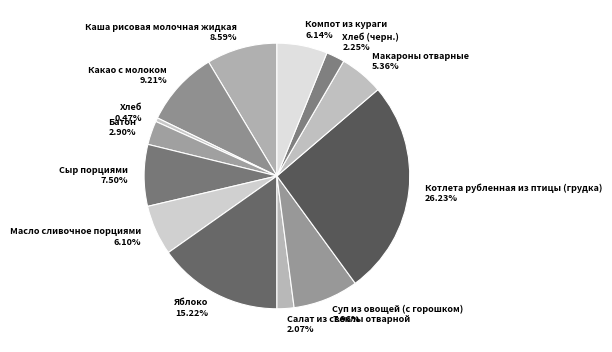

True or false: Котлета рубленная из птицы (грудка) accounts for 32% of the total.

False